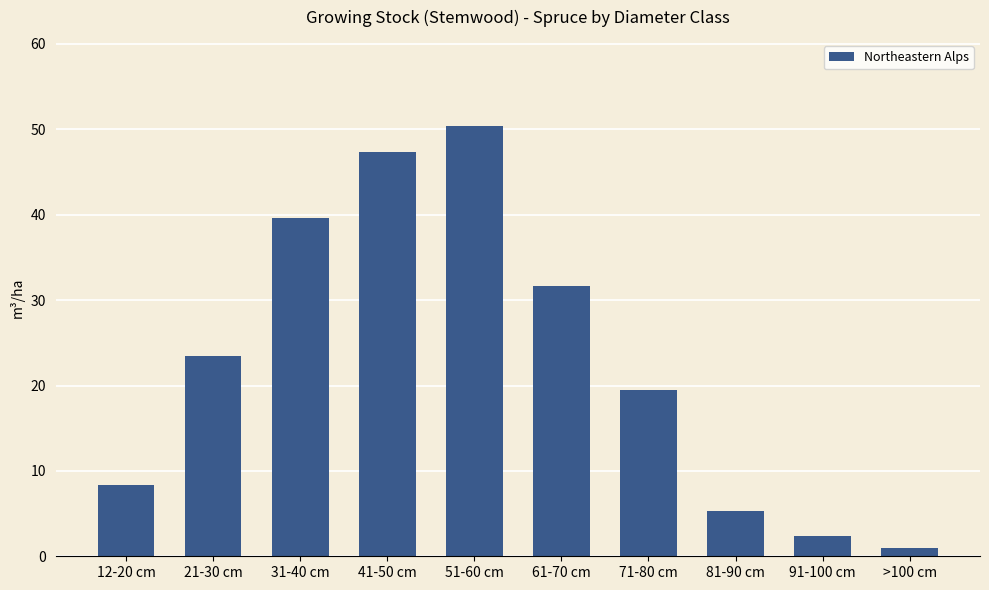

At which category does the chart reach its peak across all series?

51-60 cm